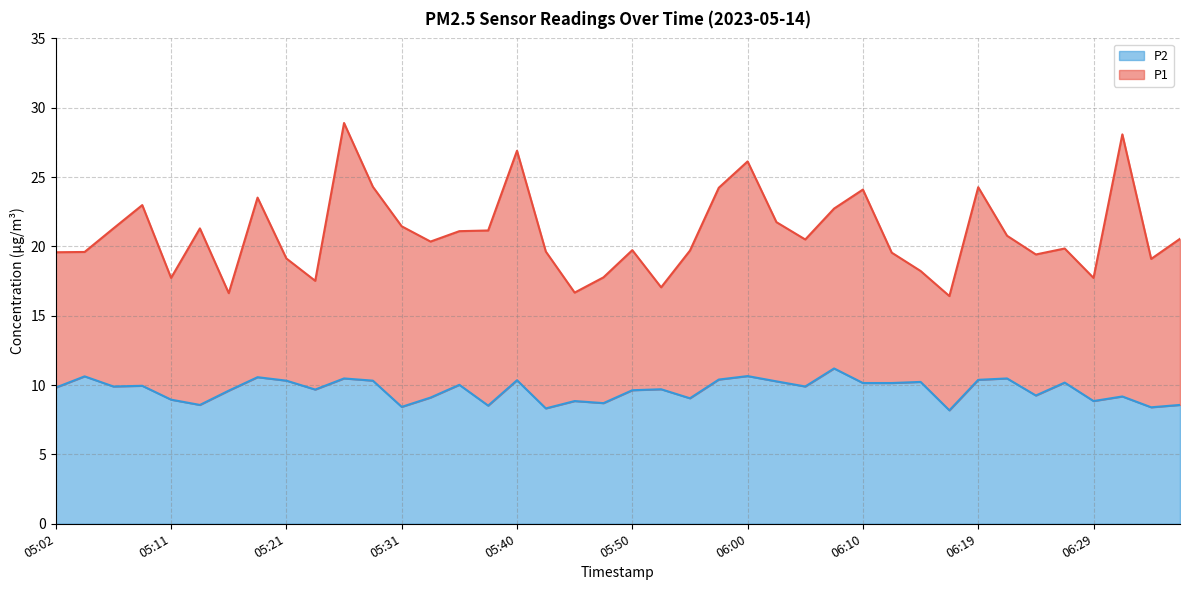

What is the sum of all P1 values?

837.4